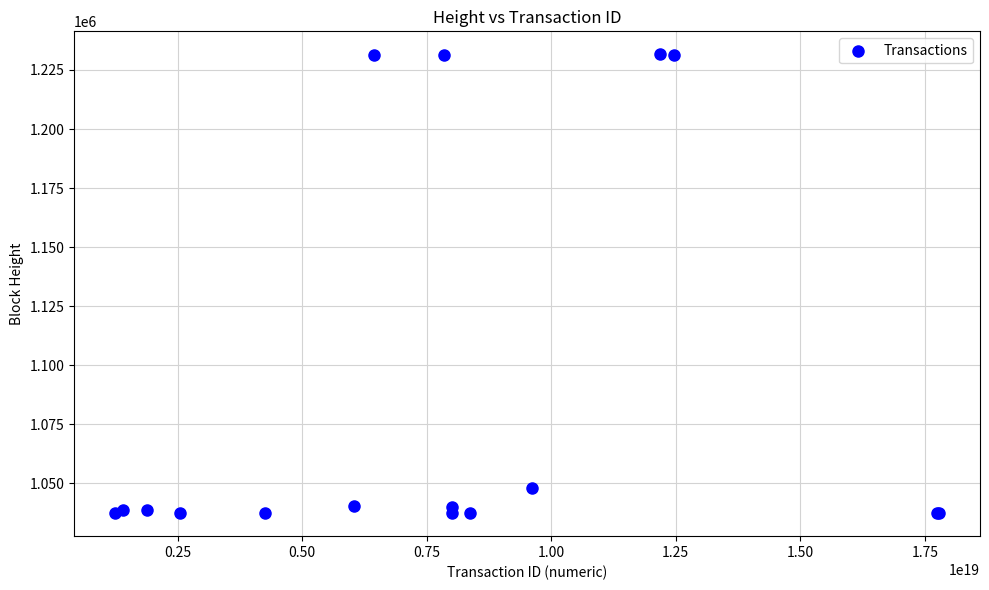

What Y value in the scatter plot is closest to 1134503?

1048210